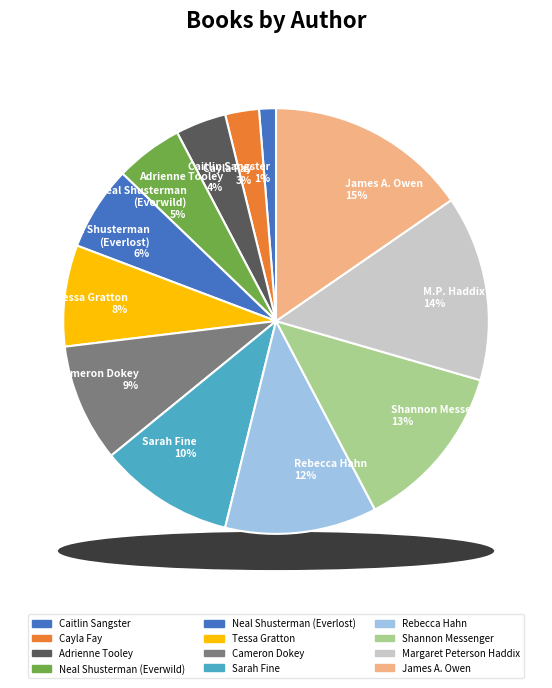

Does Caitlin Sangster account for over 50% of the chart?

No